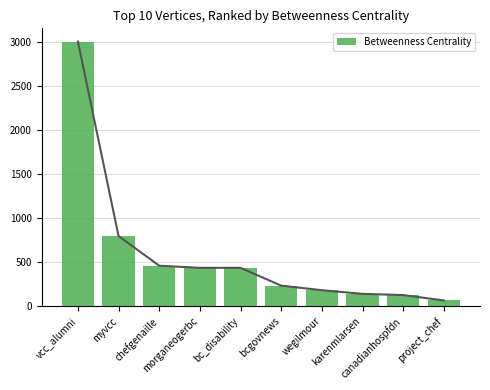

What is the label of the 4th bar from the right?

wegilmour